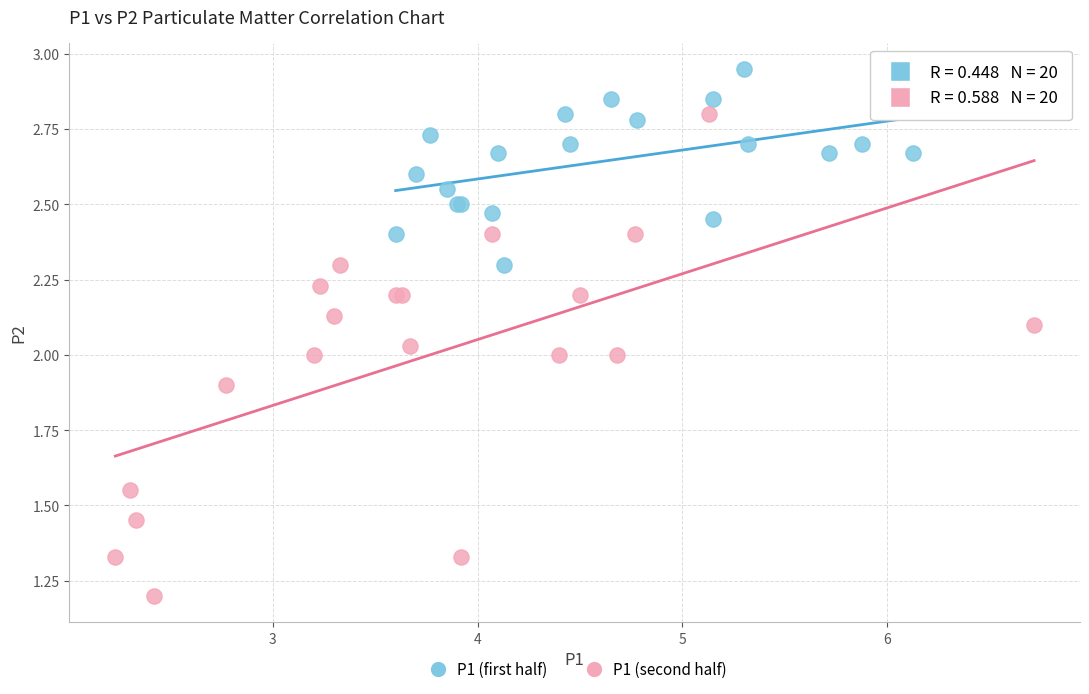

Which series contains the lowest Y value?

P1 (second half)